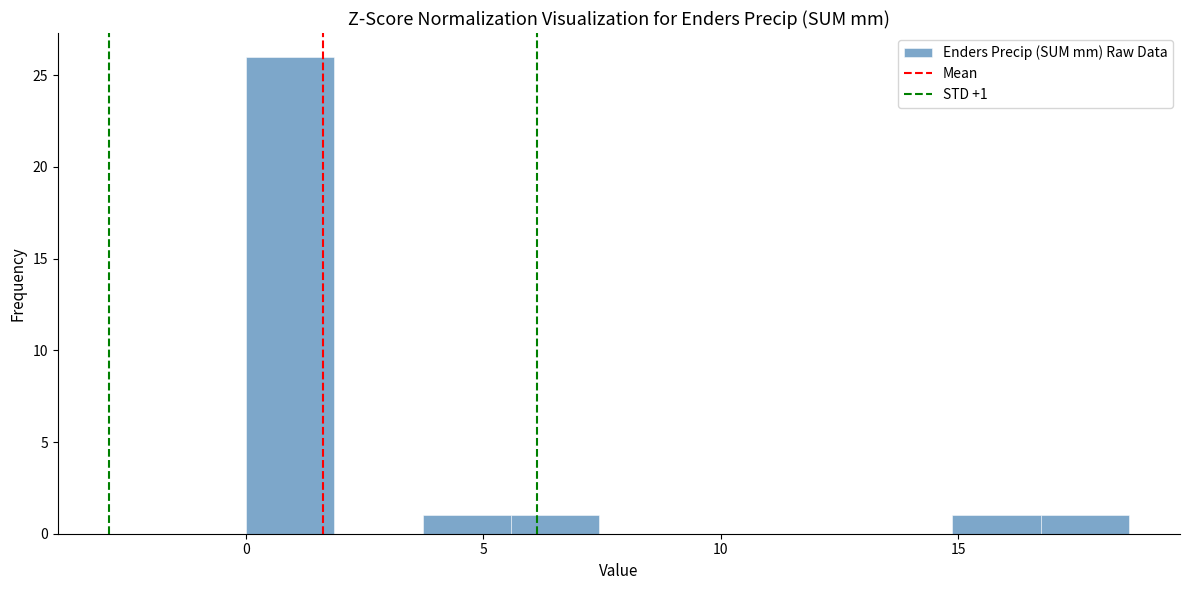

Around what value on the x-axis is the tallest bar? Give the approximate position of its centre, as read against the axis.

1.0